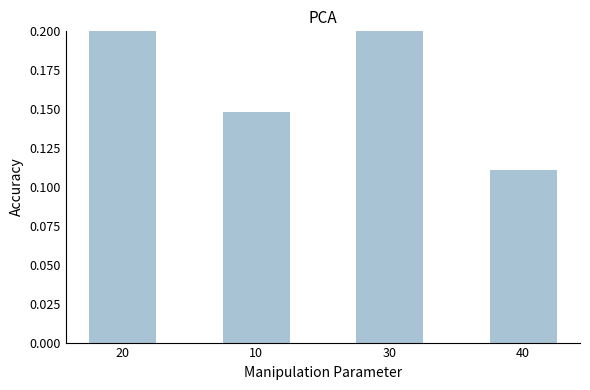

Read the value at 40.

0.1